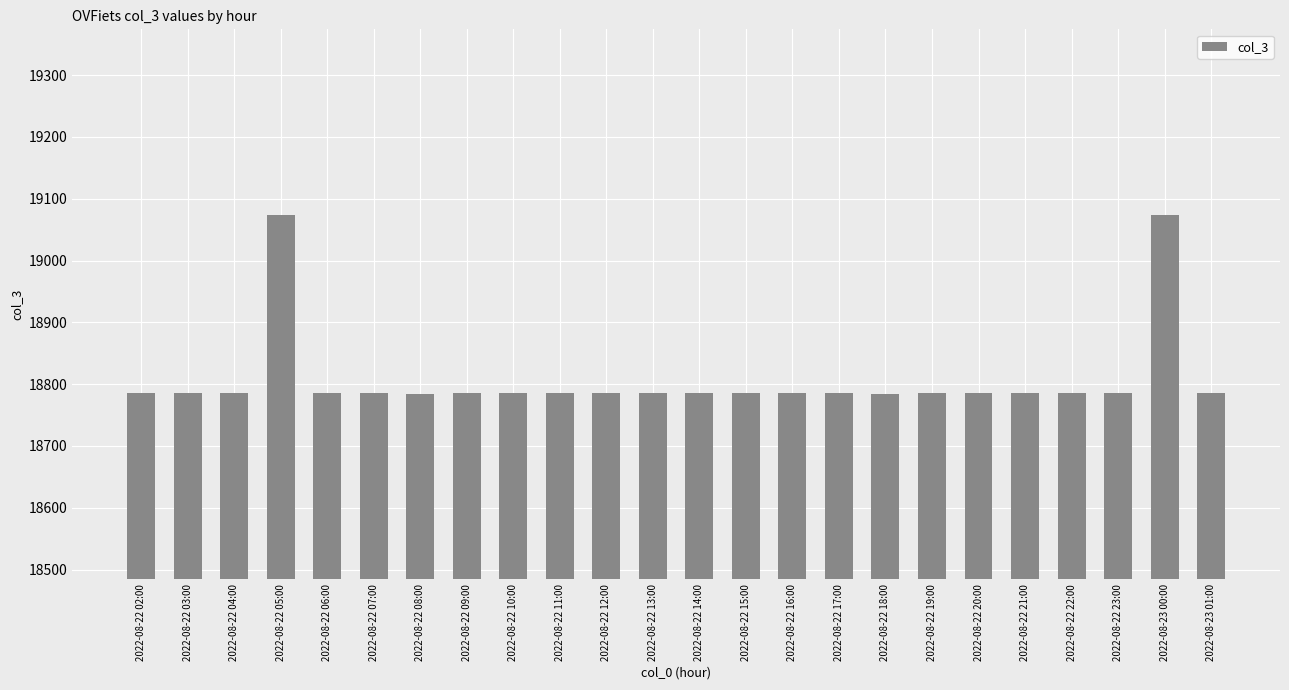

What is the value of the 18th bar from the left?

18785